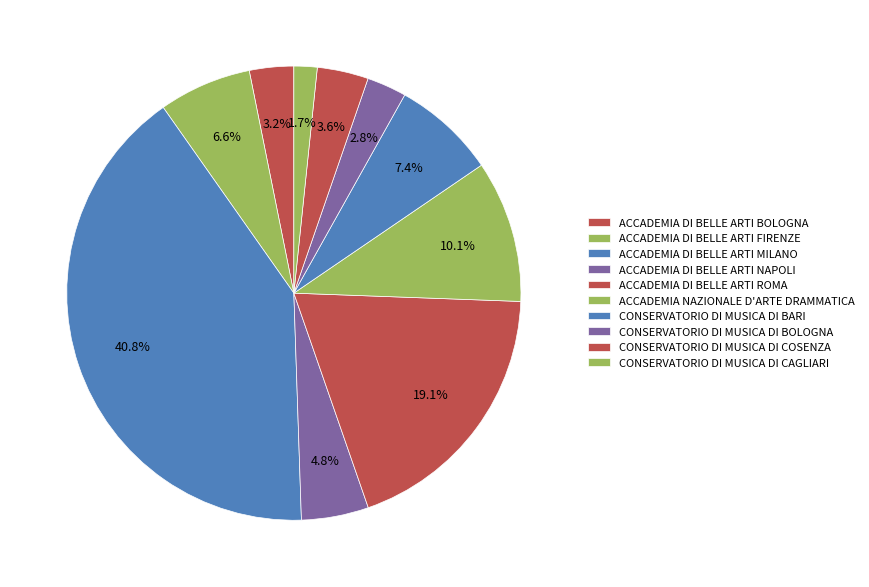

Count the number of slices in the pie.

10